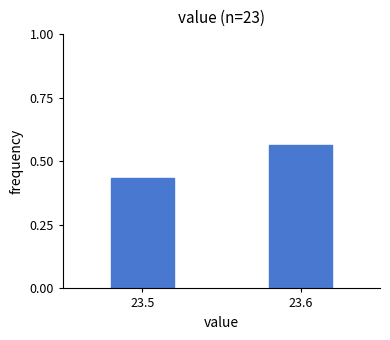

Where is the data nearest to the value 0?

23.5